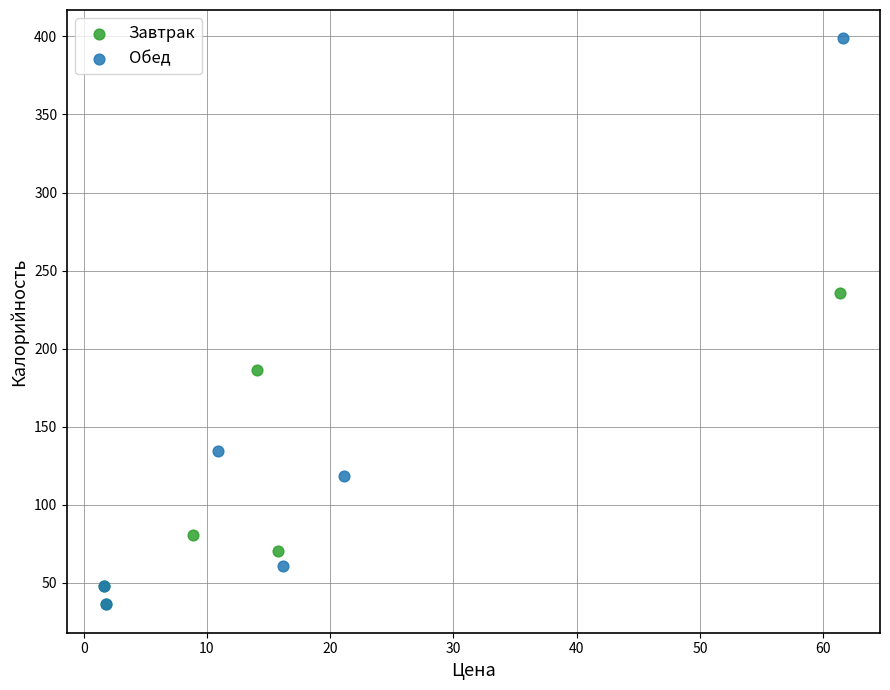

Which series has the widest spread of Y values?

Обед